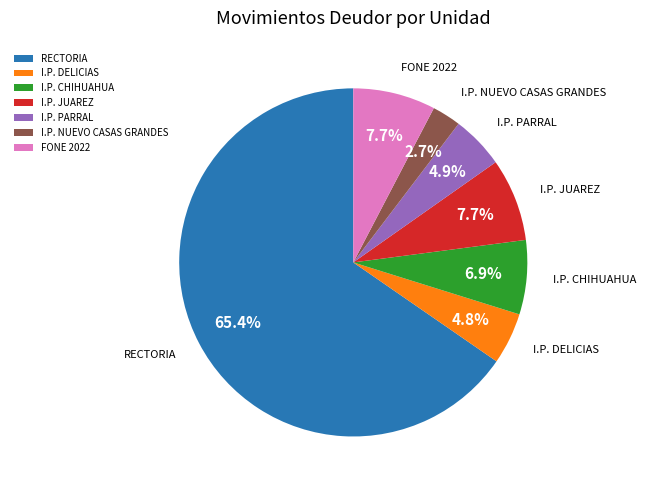

Count the number of slices in the pie.

7